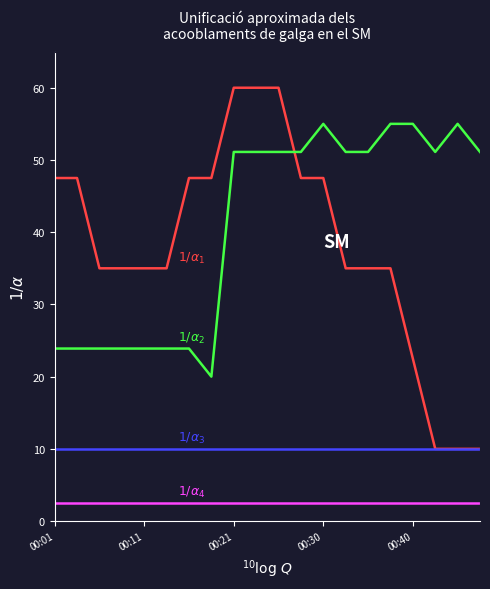

What is the minimum value shown in the chart?

2.5